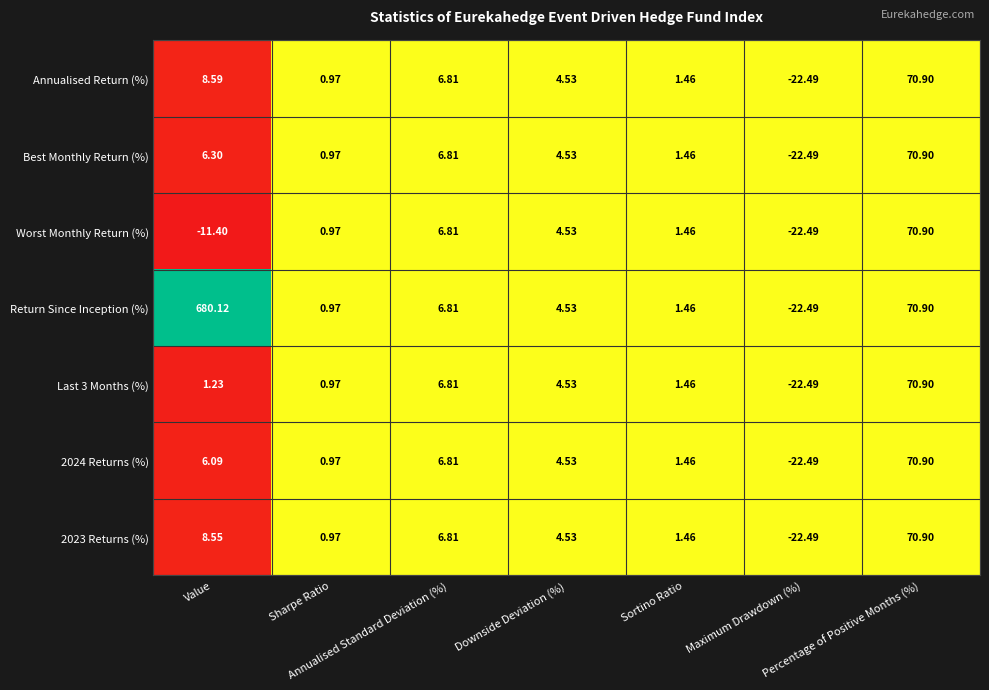

At which category does the chart reach its minimum across all series?

Maximum Drawdown (%)